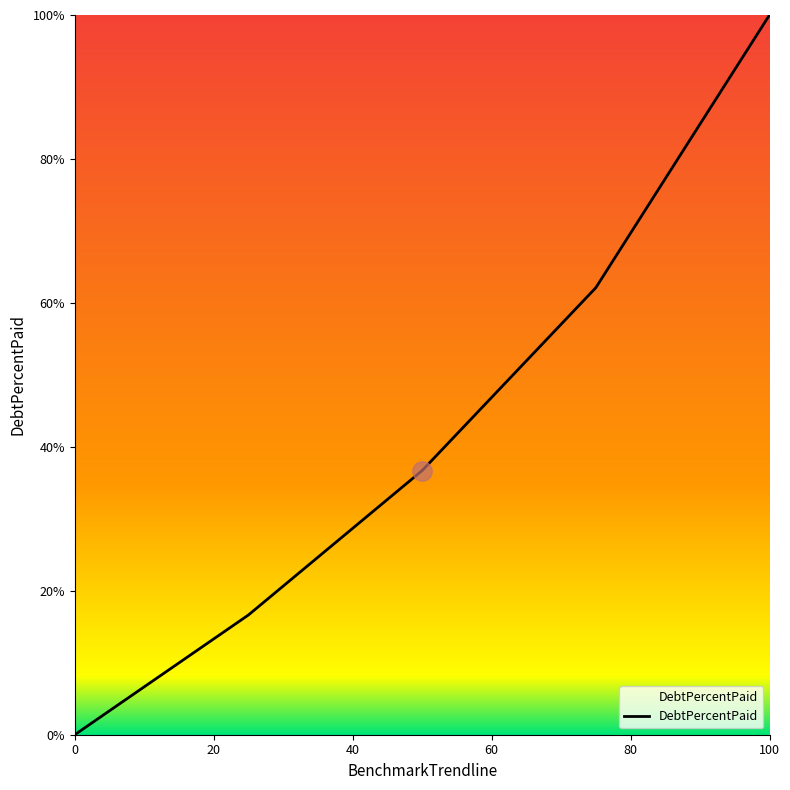

What is the greatest value displayed?

100.0